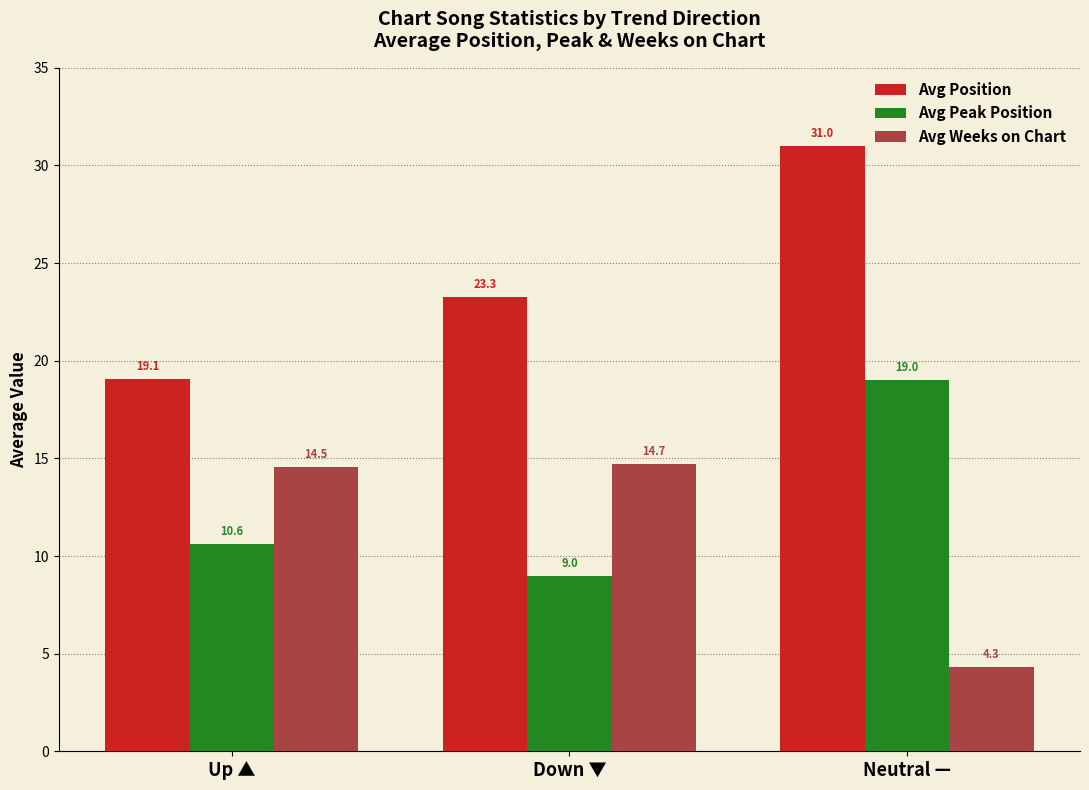

Reading left to right, list all the values displayed in this chart.

Avg Position: Up ▲=19.1	Down ▼=23.3	Neutral —=31.0
Avg Peak Position: Up ▲=10.6	Down ▼=9.0	Neutral —=19.0
Avg Weeks on Chart: Up ▲=14.5	Down ▼=14.7	Neutral —=4.3